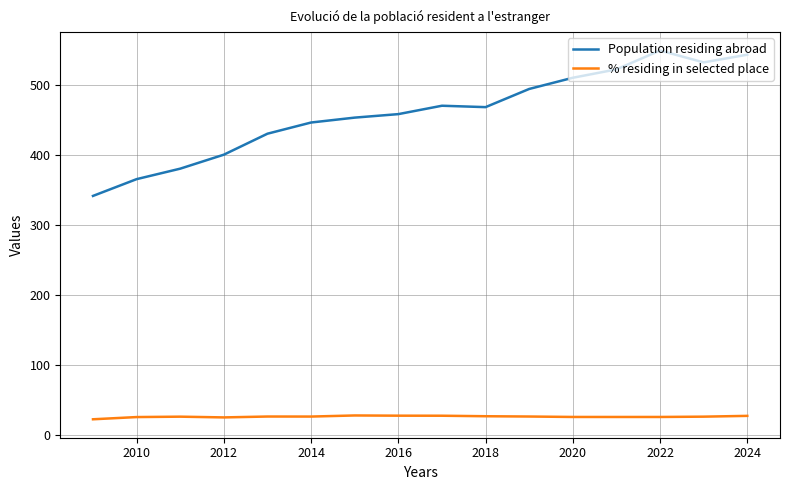

Which series has the largest range (max minus min)?

Population residing abroad